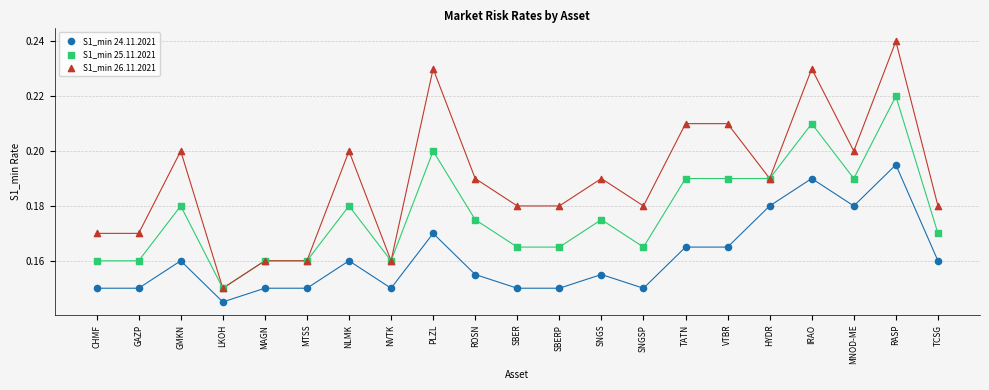

Which series reaches the maximum Y coordinate?

S1_min 26.11.2021